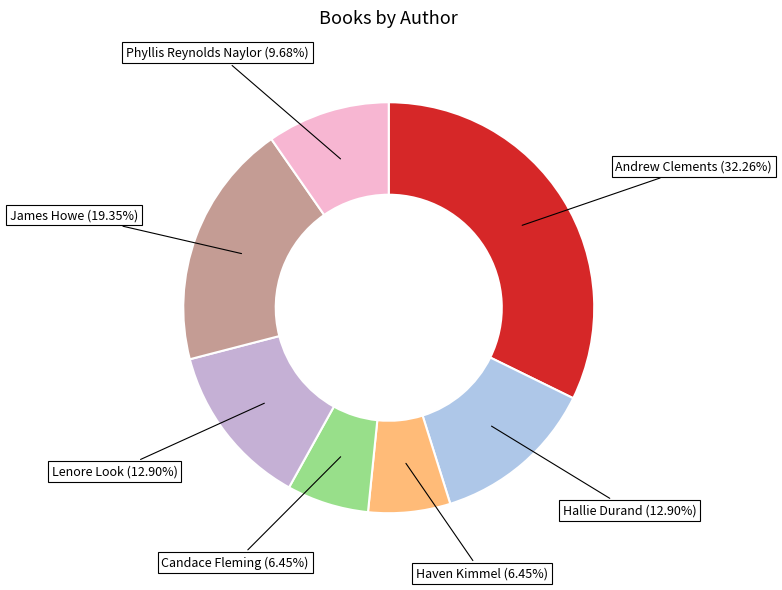

How many segments does this pie chart have?

7